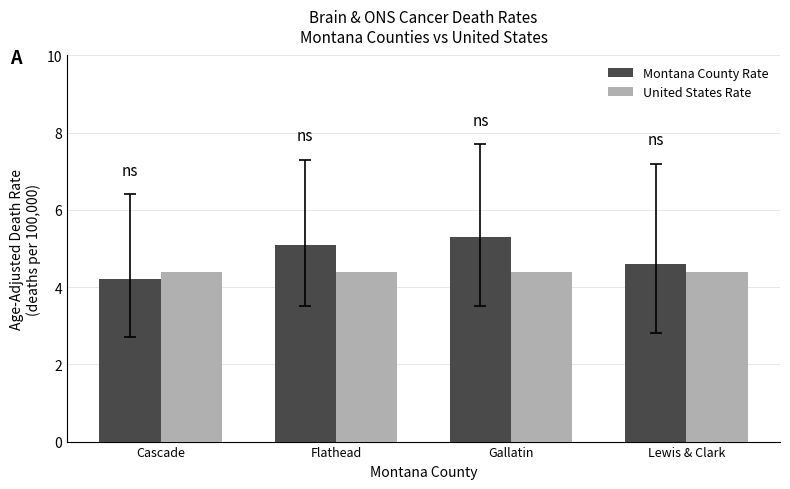

Is it true that Montana County Rate equals 5.3 at Gallatin?

True